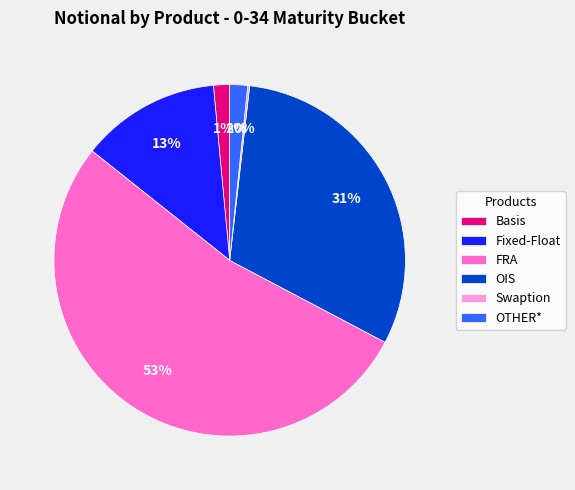

What is the ratio of the value at Fixed-Float to the value at FRA?

0.2